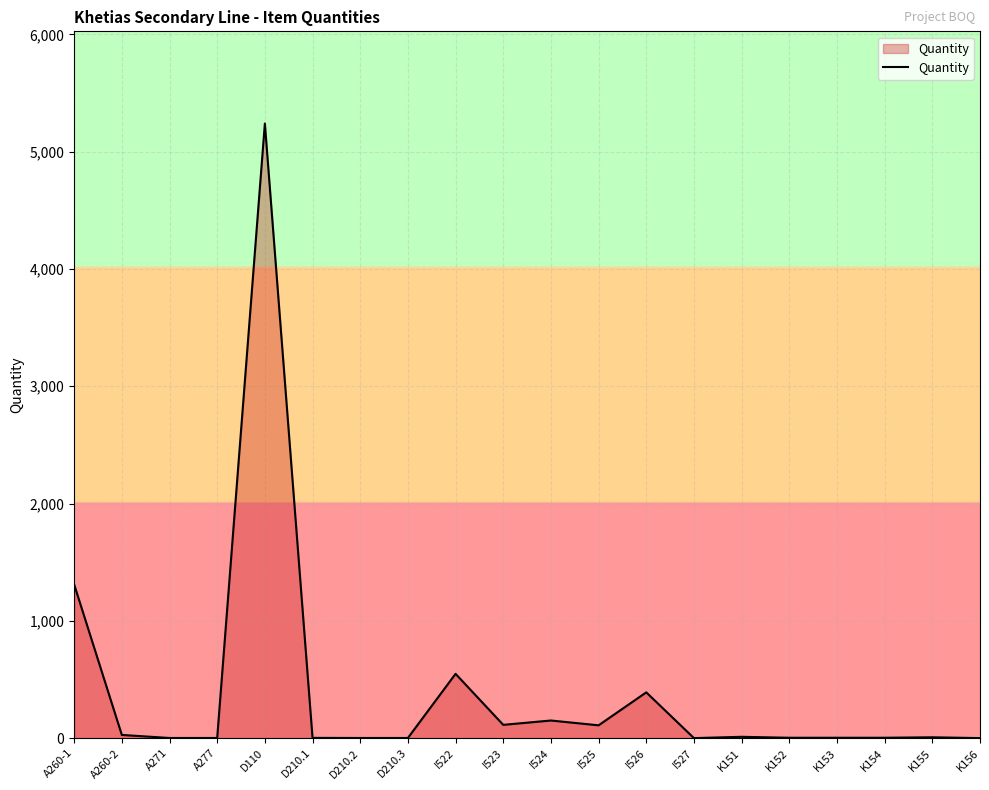

What is the maximum value shown in the chart?

5240